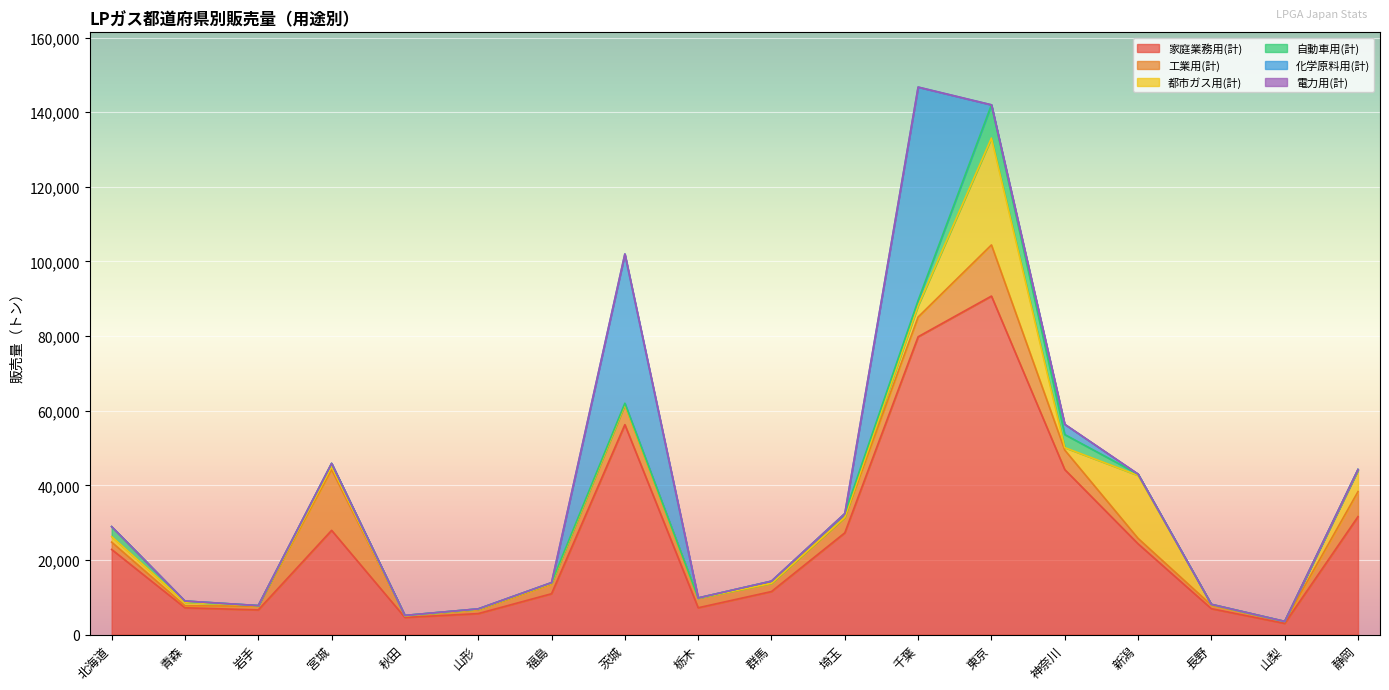

What position from the left is 青森?

2